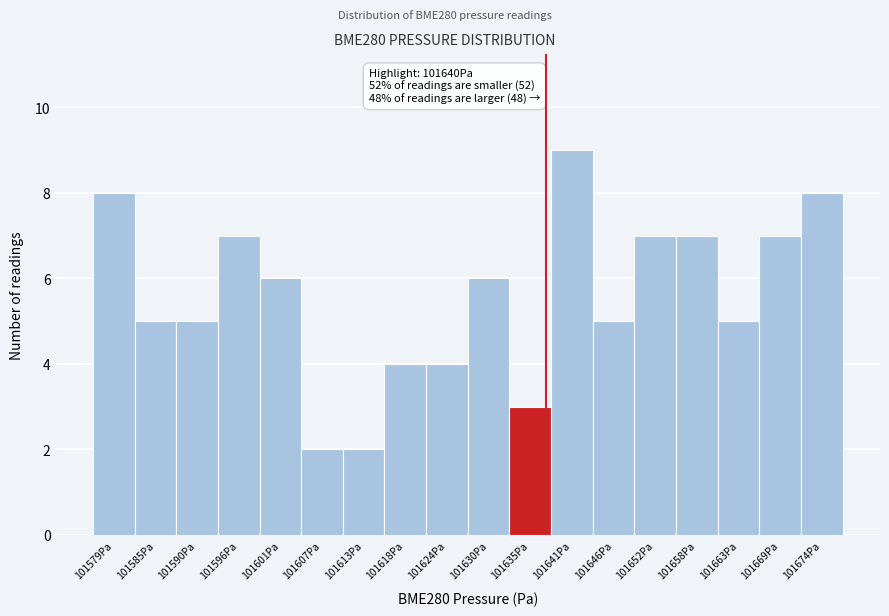

Reading right to left, list all the values displayed in this chart.

101674Pa=8	101669Pa=7	101663Pa=5	101658Pa=7	101652Pa=7	101646Pa=5	101641Pa=9	101635Pa=3	101630Pa=6	101624Pa=4	101618Pa=4	101613Pa=2	101607Pa=2	101601Pa=6	101596Pa=7	101590Pa=5	101585Pa=5	101579Pa=8